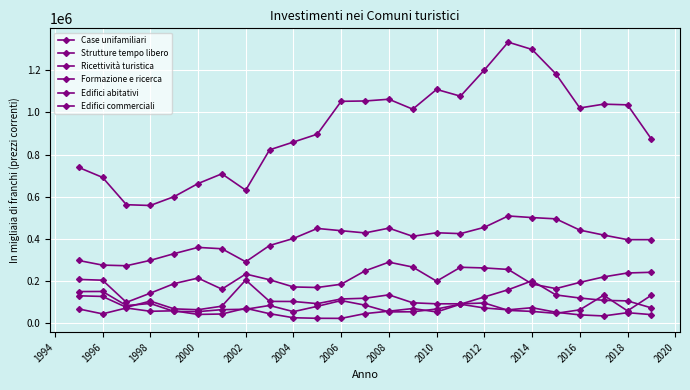

True or false: Edifici commerciali has more than 2 points higher than both neighbors.

True